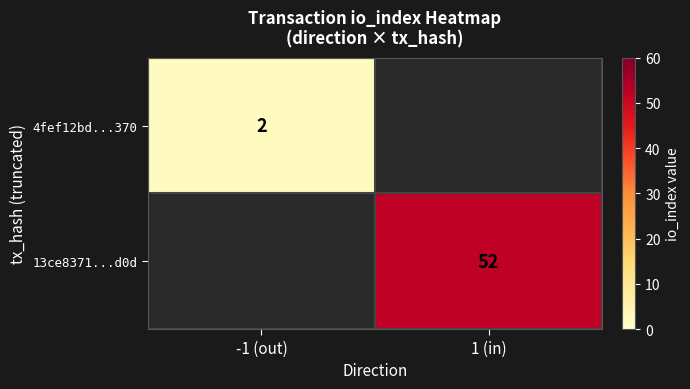

How many distinct data groups are displayed?

2